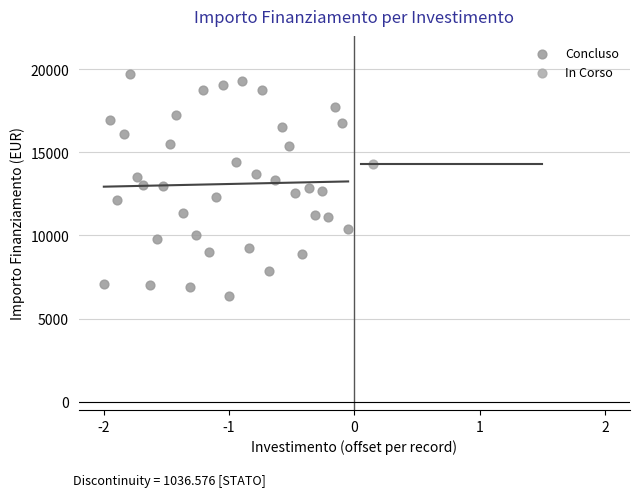

What are all the series names shown in the legend?

Concluso, In Corso